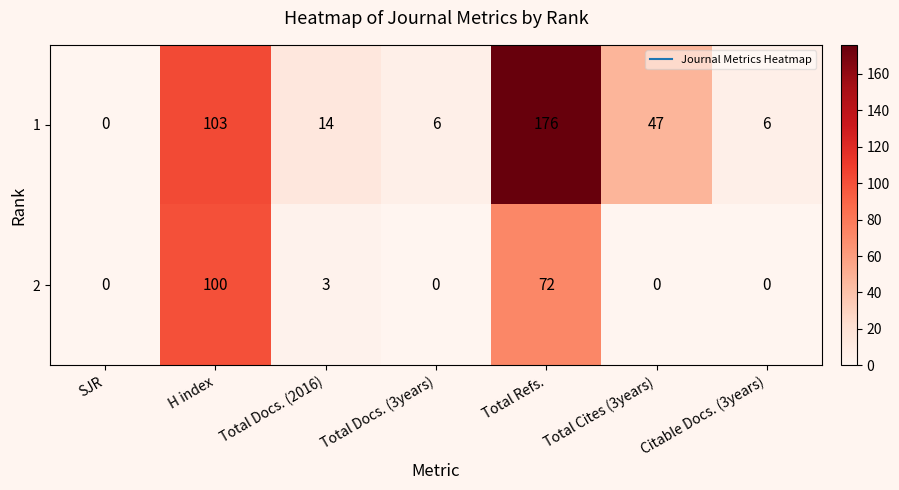

What is the sum of all 2 values?

175